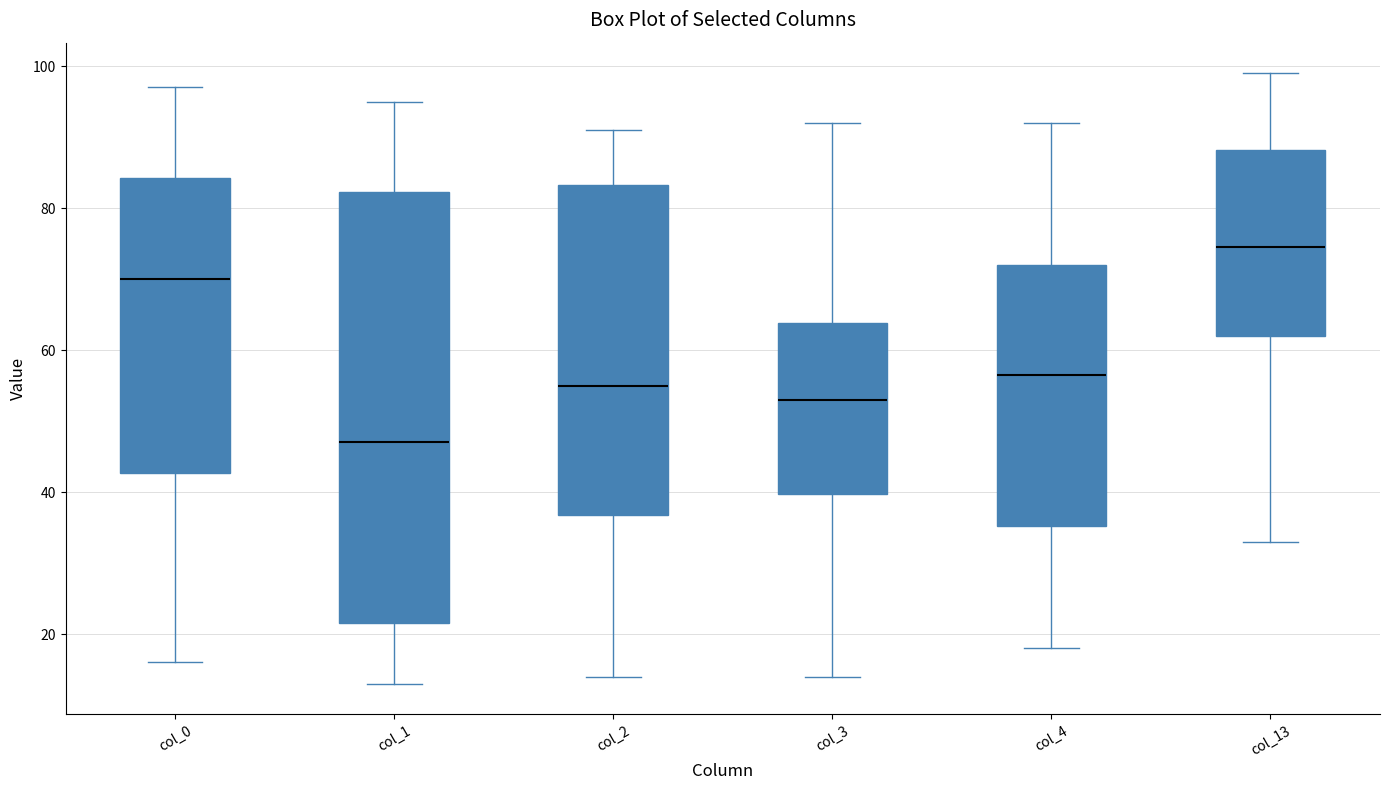

Comparing the boxes themselves (not the whiskers), which one is the tallest?

col_1